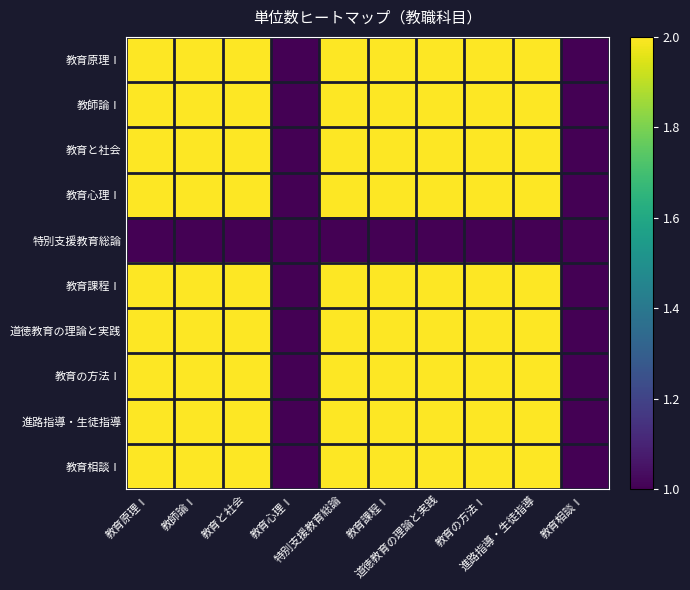

Reading left to right, list all the values displayed in this chart.

教育原理Ⅰ: 教育原理Ⅰ=2	教師論Ⅰ=2	教育と社会=2	教育心理Ⅰ=1	特別支援教育総論=2	教育課程Ⅰ=2	道徳教育の理論と実践=2	教育の方法Ⅰ=2	進路指導・生徒指導=2	教育相談Ⅰ=1
教師論Ⅰ: 教育原理Ⅰ=2	教師論Ⅰ=2	教育と社会=2	教育心理Ⅰ=1	特別支援教育総論=2	教育課程Ⅰ=2	道徳教育の理論と実践=2	教育の方法Ⅰ=2	進路指導・生徒指導=2	教育相談Ⅰ=1
教育と社会: 教育原理Ⅰ=2	教師論Ⅰ=2	教育と社会=2	教育心理Ⅰ=1	特別支援教育総論=2	教育課程Ⅰ=2	道徳教育の理論と実践=2	教育の方法Ⅰ=2	進路指導・生徒指導=2	教育相談Ⅰ=1
教育心理Ⅰ: 教育原理Ⅰ=2	教師論Ⅰ=2	教育と社会=2	教育心理Ⅰ=1	特別支援教育総論=2	教育課程Ⅰ=2	道徳教育の理論と実践=2	教育の方法Ⅰ=2	進路指導・生徒指導=2	教育相談Ⅰ=1
特別支援教育総論: 教育原理Ⅰ=1	教師論Ⅰ=1	教育と社会=1	教育心理Ⅰ=1	特別支援教育総論=1	教育課程Ⅰ=1	道徳教育の理論と実践=1	教育の方法Ⅰ=1	進路指導・生徒指導=1	教育相談Ⅰ=1
教育課程Ⅰ: 教育原理Ⅰ=2	教師論Ⅰ=2	教育と社会=2	教育心理Ⅰ=1	特別支援教育総論=2	教育課程Ⅰ=2	道徳教育の理論と実践=2	教育の方法Ⅰ=2	進路指導・生徒指導=2	教育相談Ⅰ=1
道徳教育の理論と実践: 教育原理Ⅰ=2	教師論Ⅰ=2	教育と社会=2	教育心理Ⅰ=1	特別支援教育総論=2	教育課程Ⅰ=2	道徳教育の理論と実践=2	教育の方法Ⅰ=2	進路指導・生徒指導=2	教育相談Ⅰ=1
教育の方法Ⅰ: 教育原理Ⅰ=2	教師論Ⅰ=2	教育と社会=2	教育心理Ⅰ=1	特別支援教育総論=2	教育課程Ⅰ=2	道徳教育の理論と実践=2	教育の方法Ⅰ=2	進路指導・生徒指導=2	教育相談Ⅰ=1
進路指導・生徒指導: 教育原理Ⅰ=2	教師論Ⅰ=2	教育と社会=2	教育心理Ⅰ=1	特別支援教育総論=2	教育課程Ⅰ=2	道徳教育の理論と実践=2	教育の方法Ⅰ=2	進路指導・生徒指導=2	教育相談Ⅰ=1
教育相談Ⅰ: 教育原理Ⅰ=2	教師論Ⅰ=2	教育と社会=2	教育心理Ⅰ=1	特別支援教育総論=2	教育課程Ⅰ=2	道徳教育の理論と実践=2	教育の方法Ⅰ=2	進路指導・生徒指導=2	教育相談Ⅰ=1